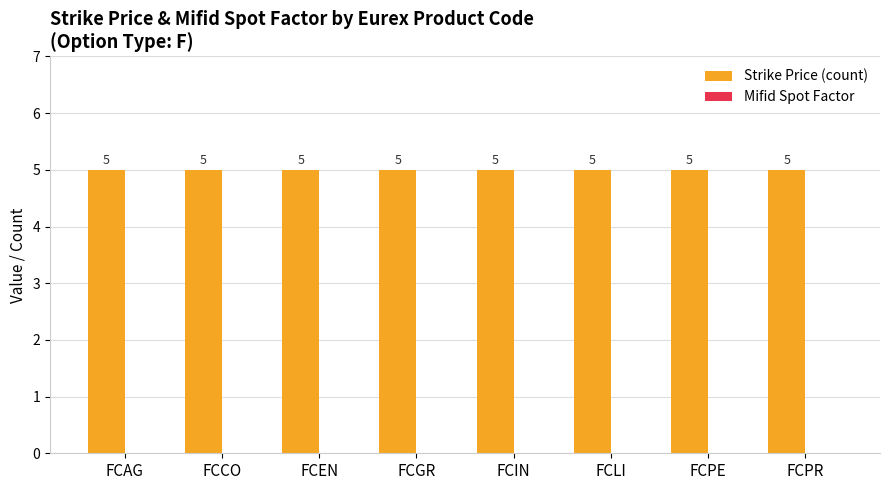

Reading left to right, list all the values displayed in this chart.

Strike Price (count): 5	5	5	5	5	5	5	5
Mifid Spot Factor: 0	0	0	0	0	0	0	0